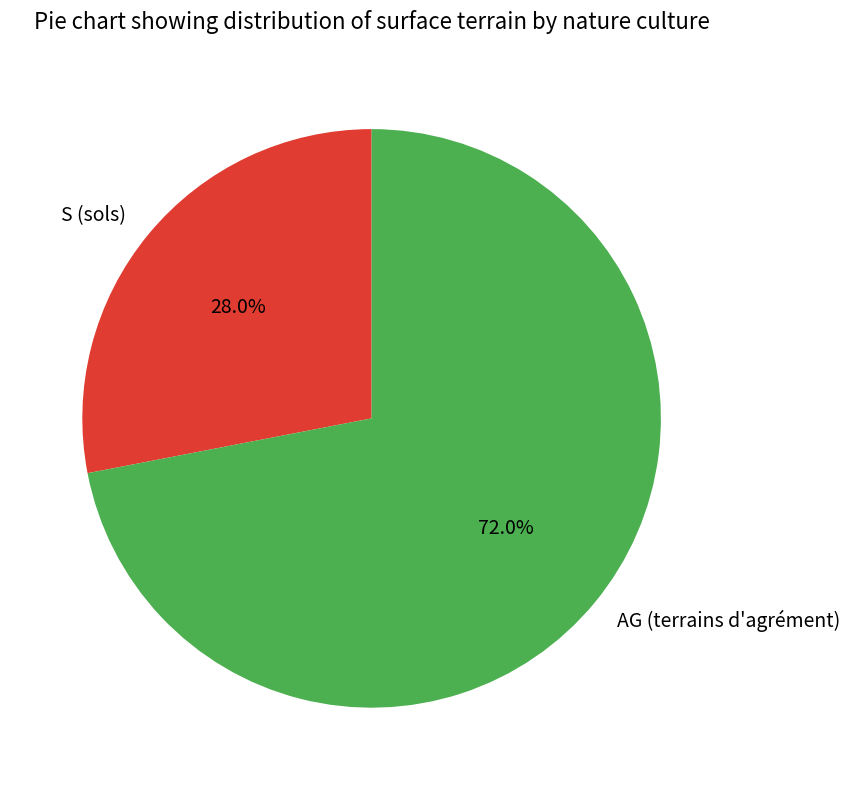

How many slices are in this pie chart?

2